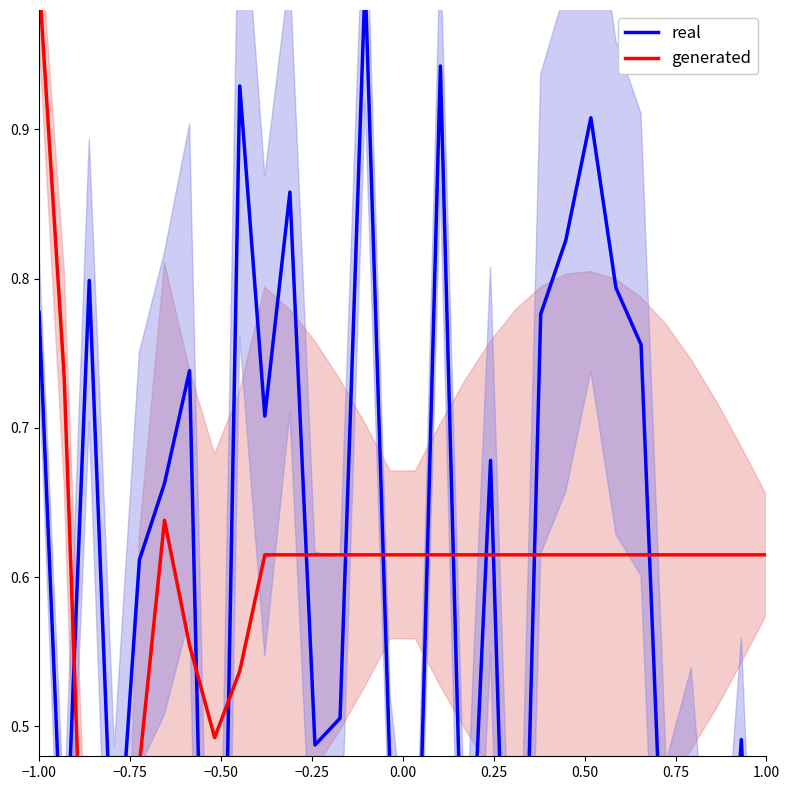

In real, how many points are higher than both neighbors (excluding endpoints)?

10